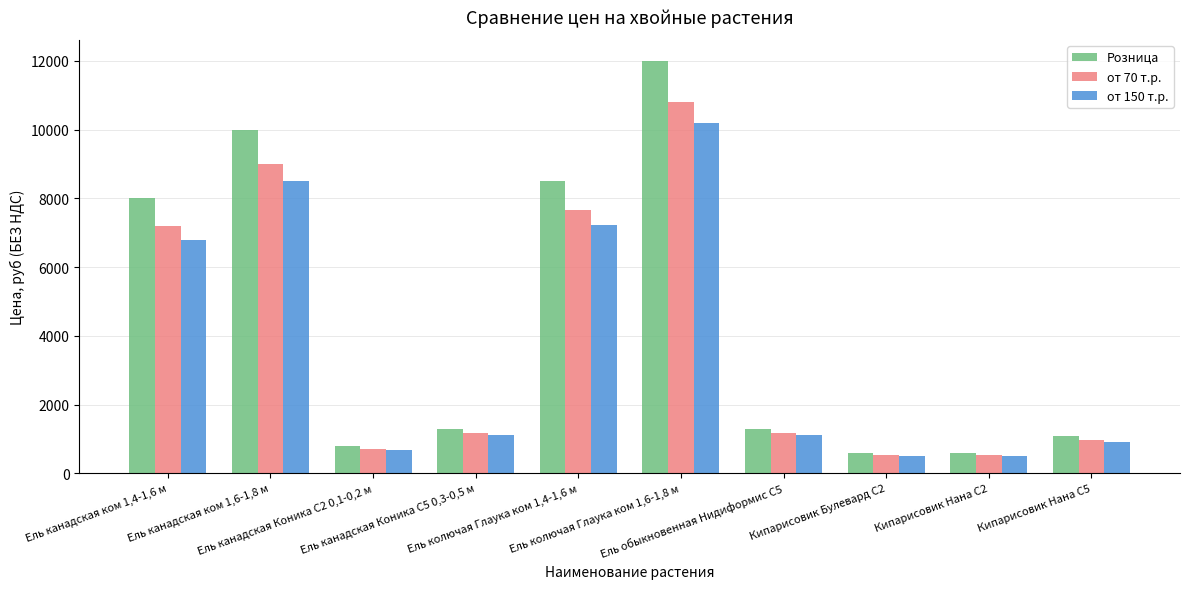

Reading left to right, list all the values displayed in this chart.

Розница: Ель канадская ком 1,4-1,6 м=8000	Ель канадская ком 1,6-1,8 м=10000	Ель канадская Коника С2 0,1-0,2 м=800	Ель канадская Коника С5 0,3-0,5 м=1300	Ель колючая Глаука ком 1,4-1,6 м=8500	Ель колючая Глаука ком 1,6-1,8 м=12000	Ель обыкновенная Нидиформис С5=1300	Кипарисовик Булевард С2=600	Кипарисовик Нана С2=600	Кипарисовик Нана С5=1080
от 70 т.р.: Ель канадская ком 1,4-1,6 м=7200	Ель канадская ком 1,6-1,8 м=9000	Ель канадская Коника С2 0,1-0,2 м=720	Ель канадская Коника С5 0,3-0,5 м=1170	Ель колючая Глаука ком 1,4-1,6 м=7650	Ель колючая Глаука ком 1,6-1,8 м=10800	Ель обыкновенная Нидиформис С5=1170	Кипарисовик Булевард С2=540	Кипарисовик Нана С2=540	Кипарисовик Нана С5=972
от 150 т.р.: Ель канадская ком 1,4-1,6 м=6800	Ель канадская ком 1,6-1,8 м=8500	Ель канадская Коника С2 0,1-0,2 м=680	Ель канадская Коника С5 0,3-0,5 м=1105	Ель колючая Глаука ком 1,4-1,6 м=7225	Ель колючая Глаука ком 1,6-1,8 м=10200	Ель обыкновенная Нидиформис С5=1105	Кипарисовик Булевард С2=510	Кипарисовик Нана С2=510	Кипарисовик Нана С5=918